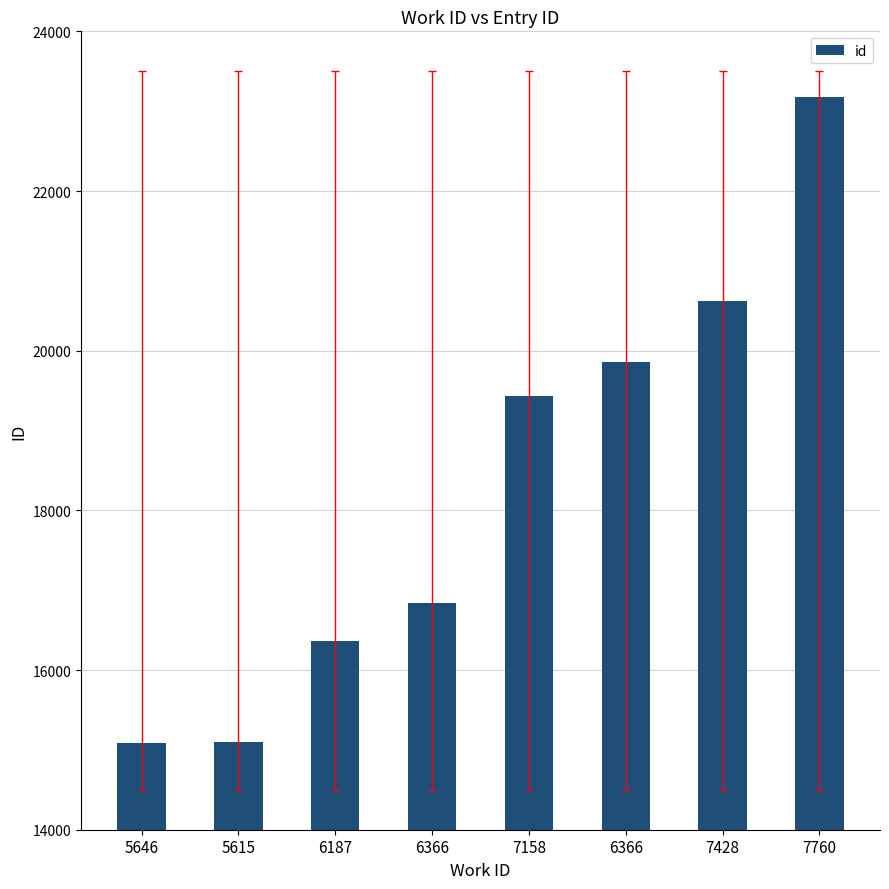

What is the average value?

18308